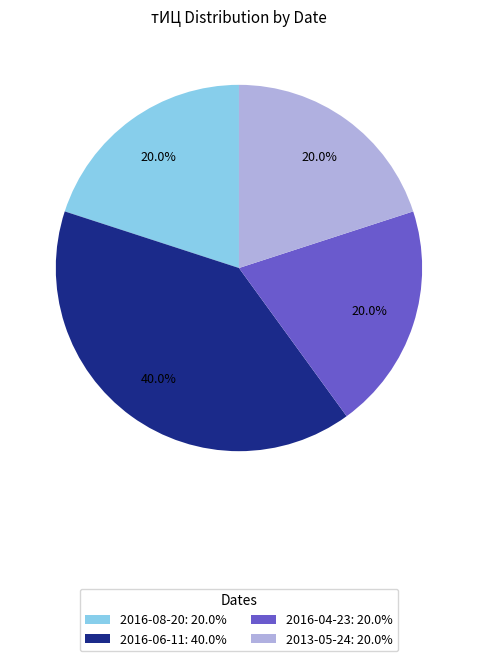

What portion of the pie excludes 2013-05-24: 20.0%?

80.0%